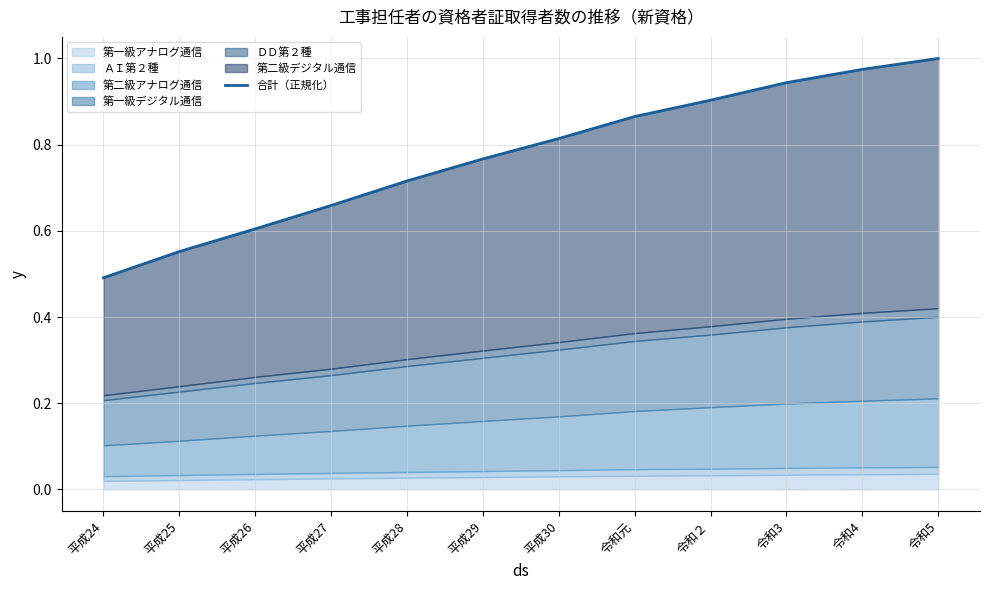

What is the value of the 11th point from the left?

1.0